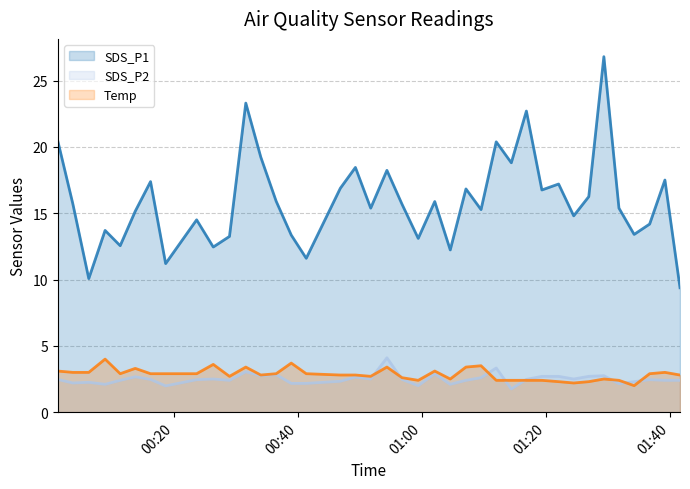

In SDS_P2, how many points are lower than both neighbors (excluding endpoints)?

11